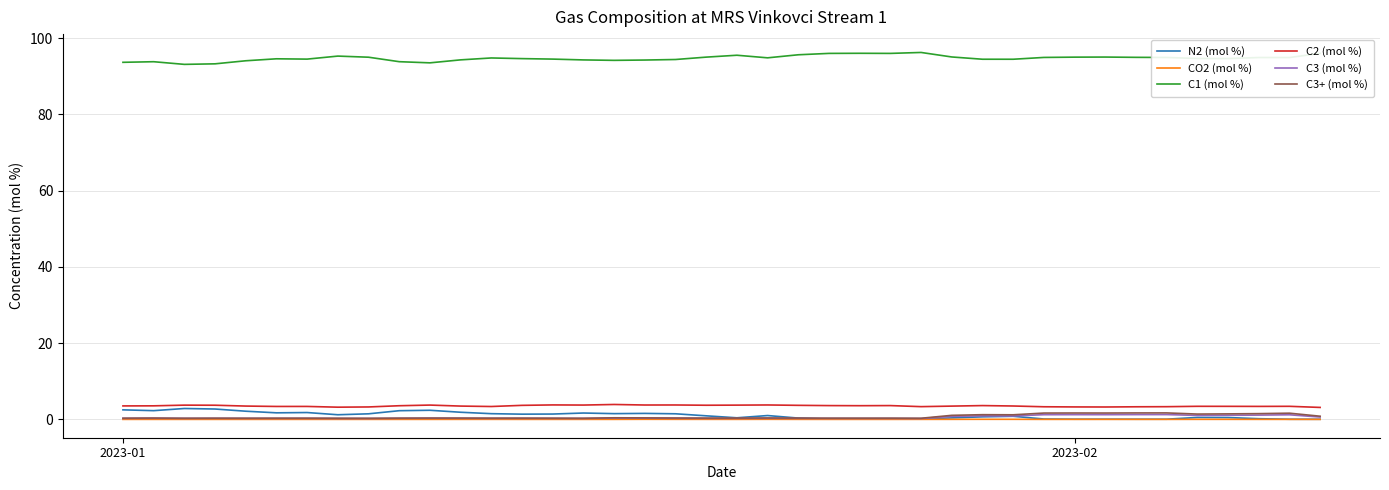

In CO2 (mol %), how many points are lower than both neighbors (excluding endpoints)?

8